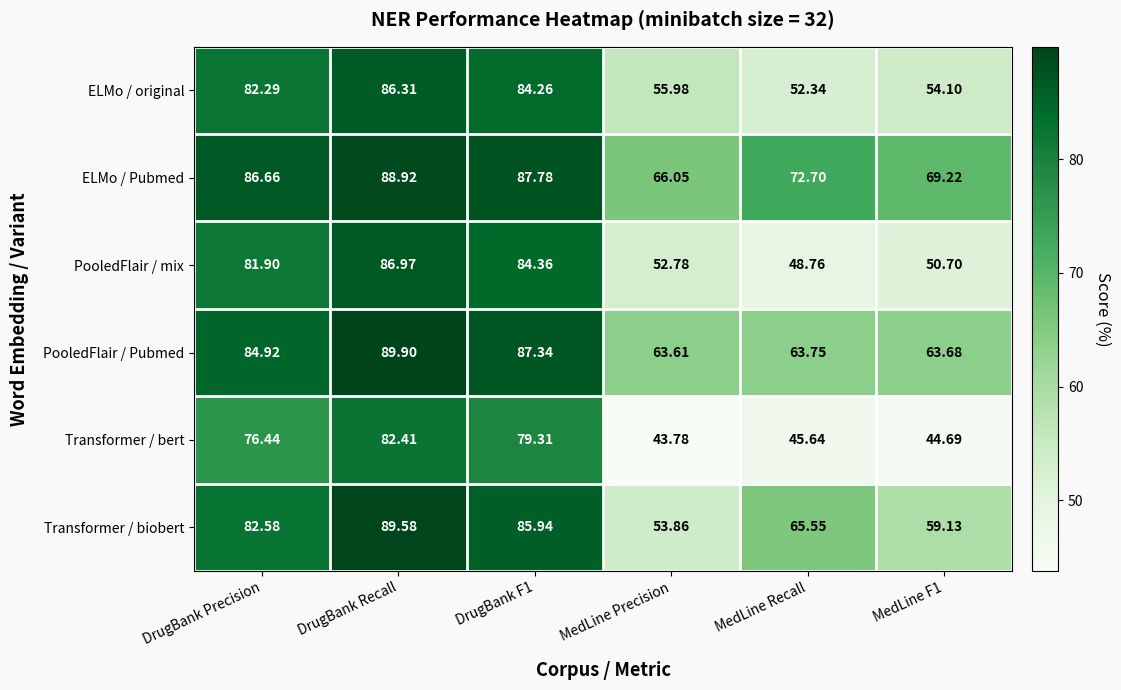

Count the number of data series in this chart.

6